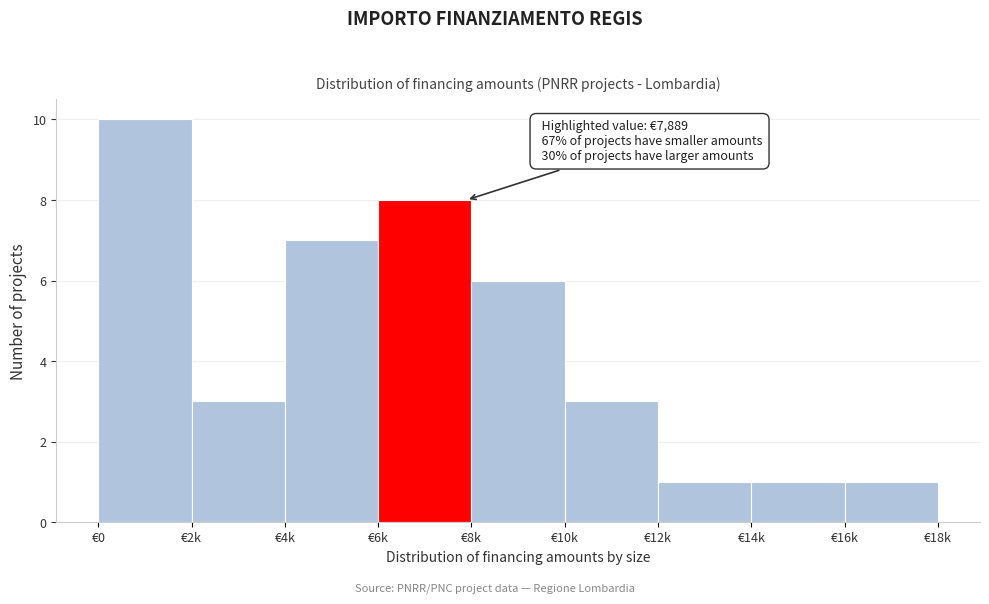

Reading left to right, transcribe all the data shown in this chart.

€0=10	€2k=3	€4k=7	€6k=8	€8k=6	€10k=3	€12k=1	€14k=1	€16k=1